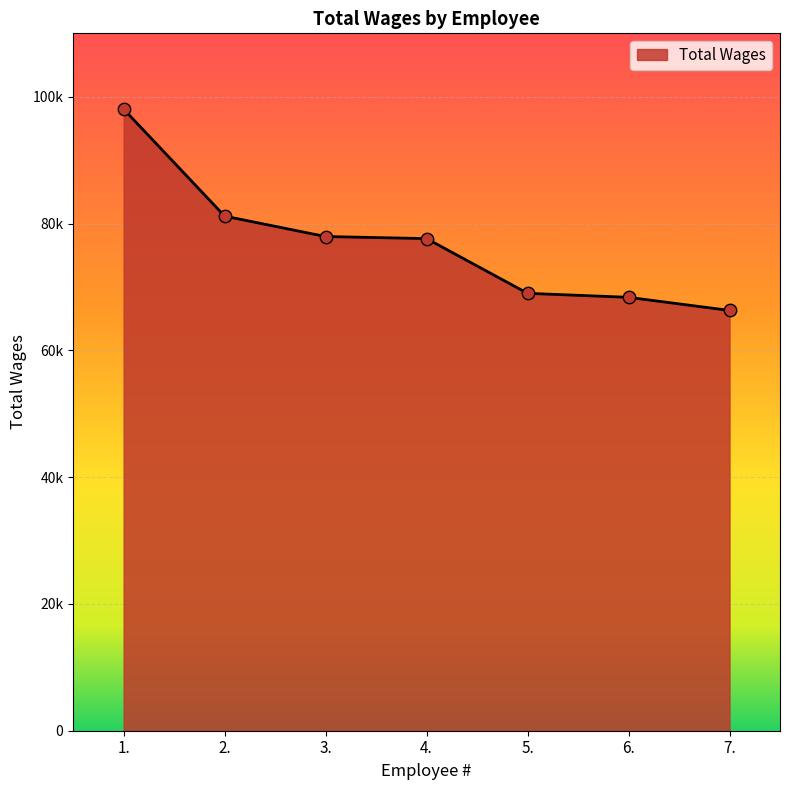

What is the ratio of the value at 1. to the value at 2.?

1.2